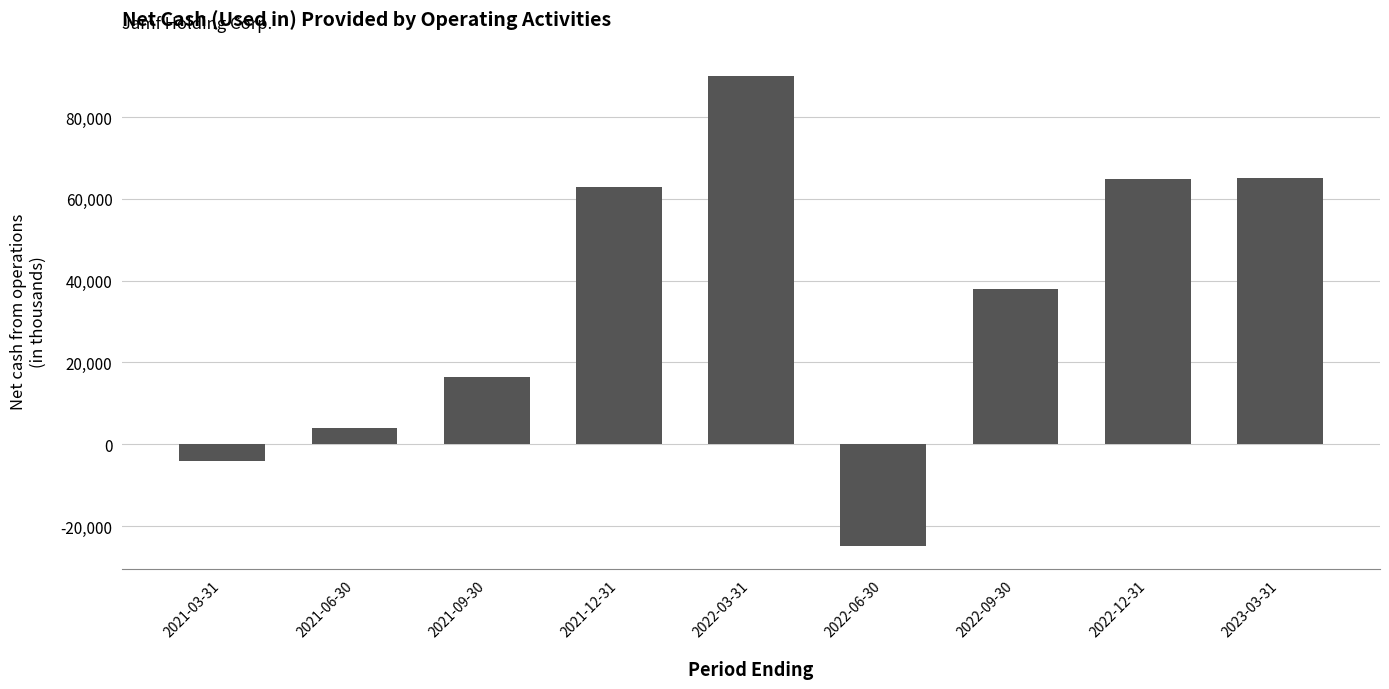

Is it true that the value at 2022-12-31 is 64827?

True